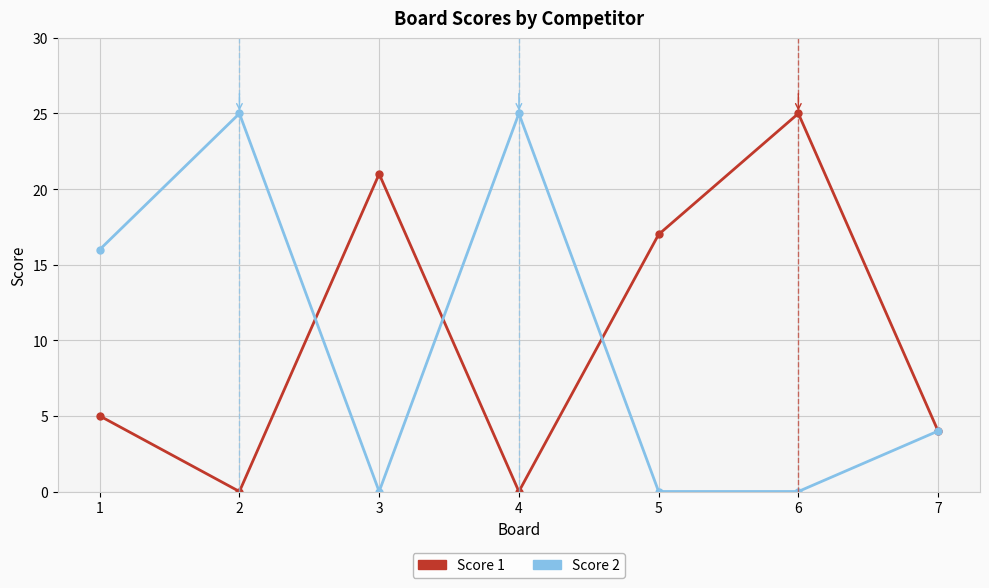

List the series in order of their overall mean, lowest first.

Score 2, Score 1